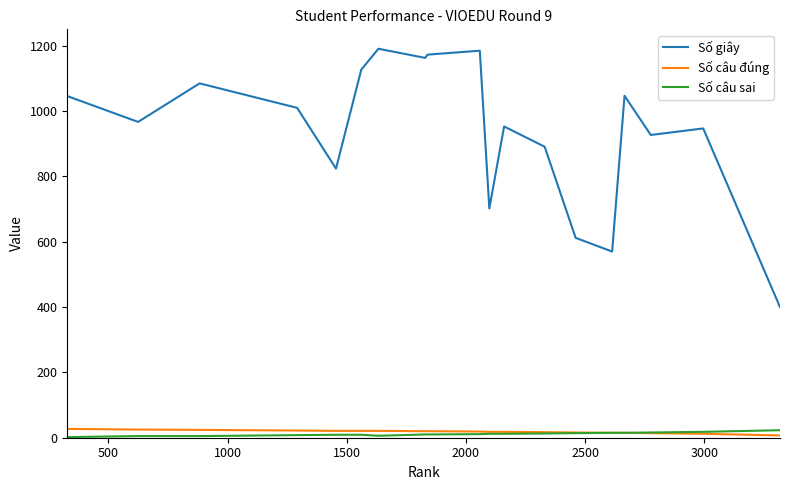

What is the difference between the maximum and minimum values in the Số câu sai series?

21